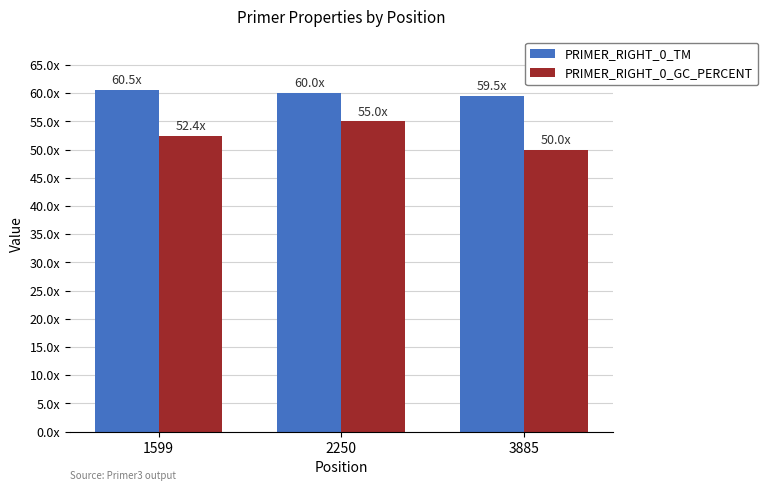

Reading right to left, transcribe all the data shown in this chart.

PRIMER_RIGHT_0_TM: 59.5	60.0	60.5
PRIMER_RIGHT_0_GC_PERCENT: 50.0	55.0	52.4